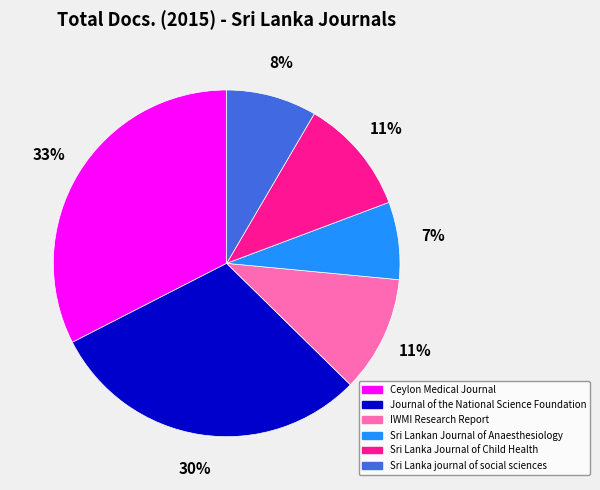

How many slices are in this pie chart?

6